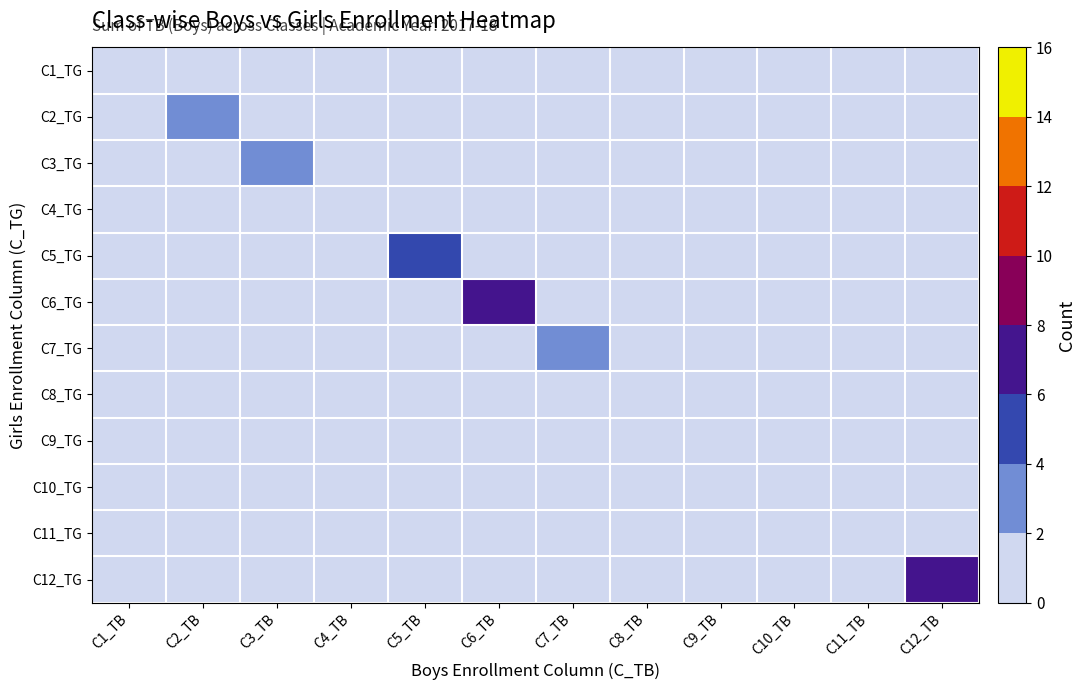

How many series are shown in this chart?

12